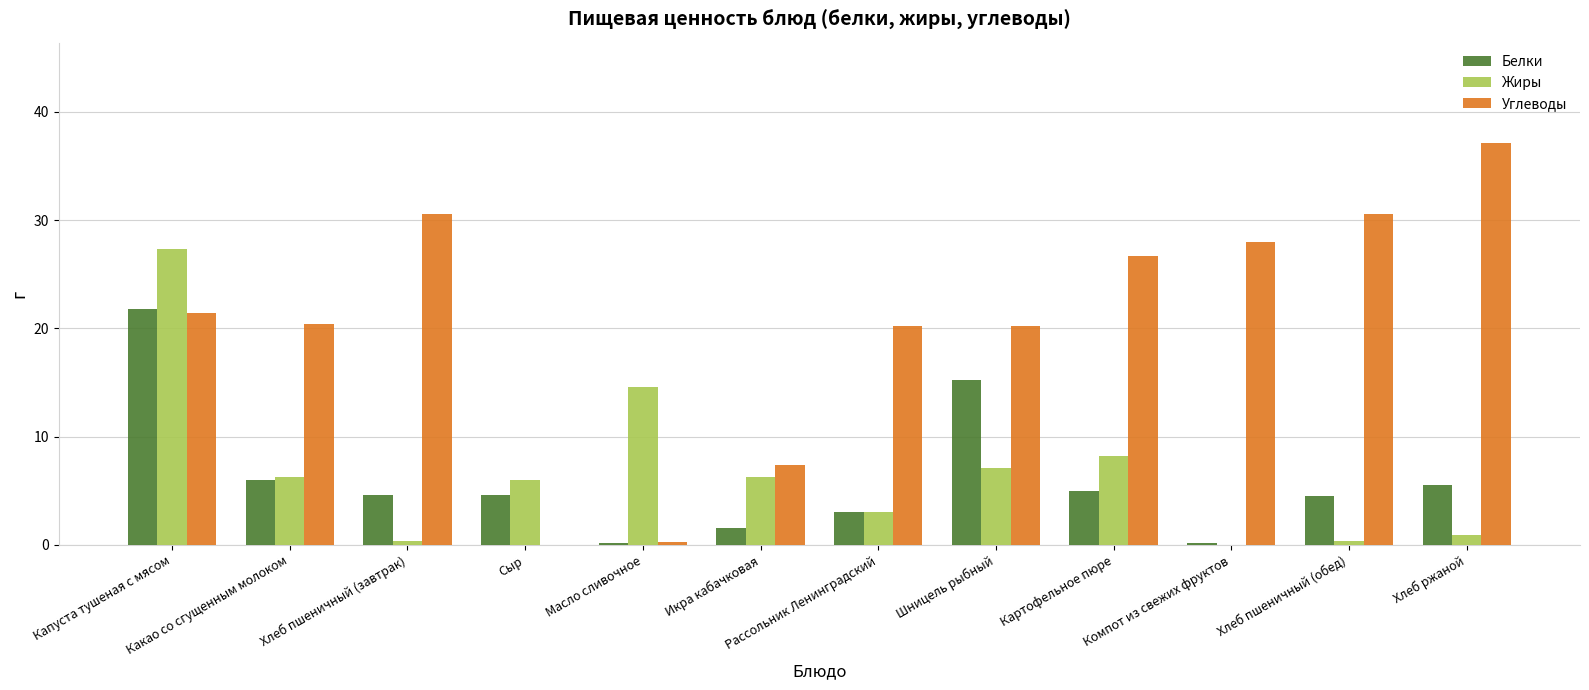

At which category is the sum across all series the highest?

Капуста тушеная с мясом